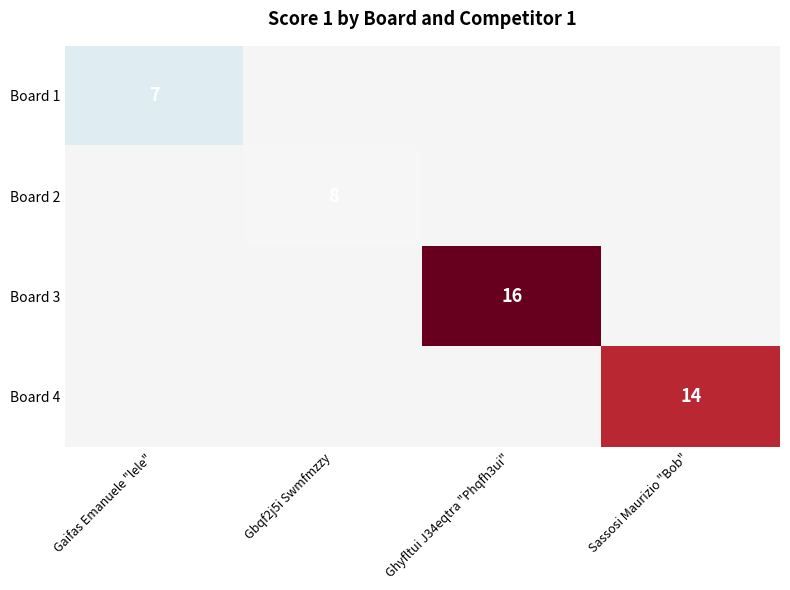

What is the minimum value shown in the chart?

7.0